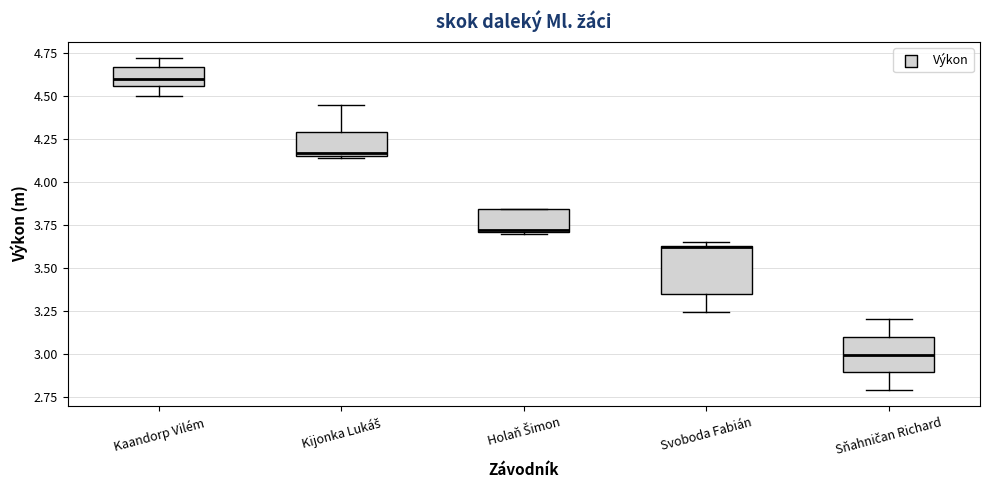

Reading left to right, transcribe this box plot: for each box, give where its median line is, the range the box spans, and where its two whiskers end, as read against the y-axis. The values are not printed on the chart, so give them approximately, as read against the axis.

Kaandorp Vilém: median 4.60, box 4.55 to 4.65, whiskers 4.50 to 4.70
Kijonka Lukáš: median 4.15 (just above the box's lower edge), box 4.15 to 4.30, whiskers 4.15 to 4.45
Holaň Šimon: median 3.70, box 3.70 to 3.85, whiskers 3.70 to 3.85
Svoboda Fabián: median 3.60, box 3.35 to 3.65, whiskers 3.25 to 3.65 (just above the box's upper edge)
Sňahničan Richard: median 3.00, box 2.90 to 3.10, whiskers 2.80 to 3.20